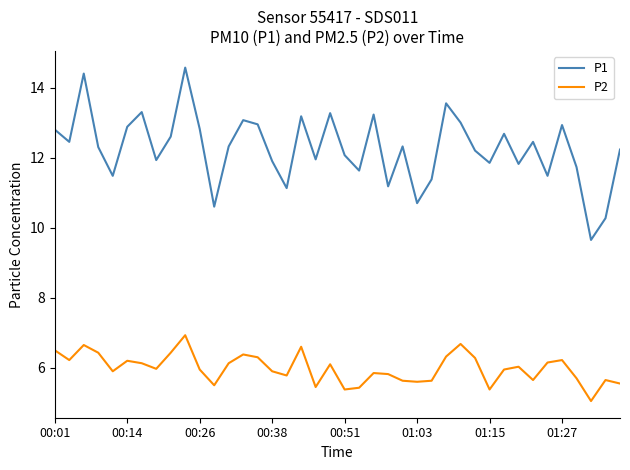

What are all the series names shown in the legend?

P1, P2